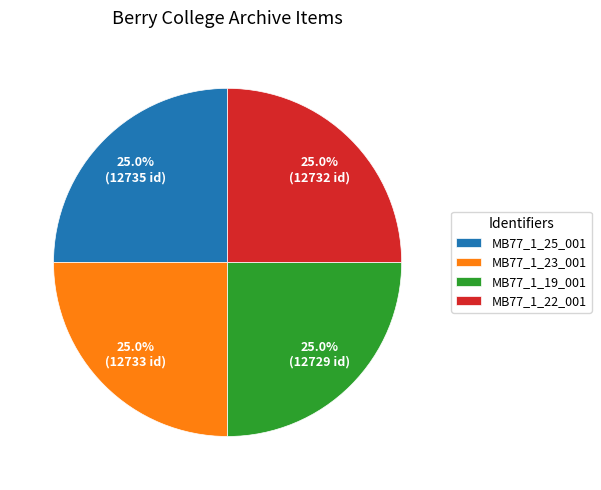

What percentage is the MB77_1_22_001 slice, to the nearest percent?

25%